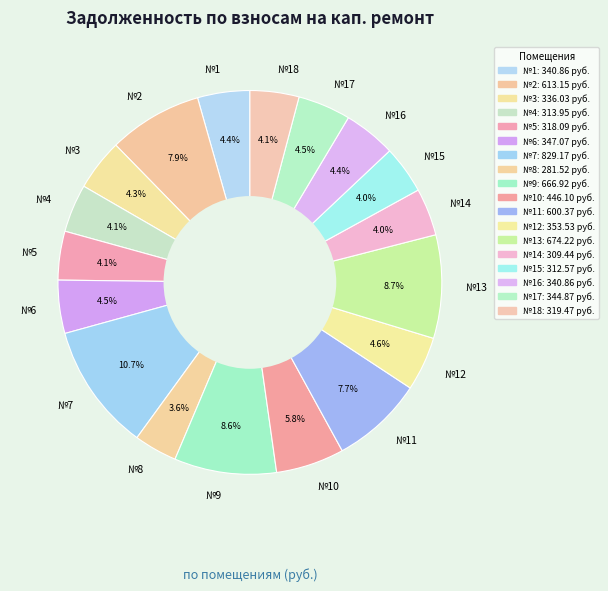

What is the largest slice in the pie chart?

№7